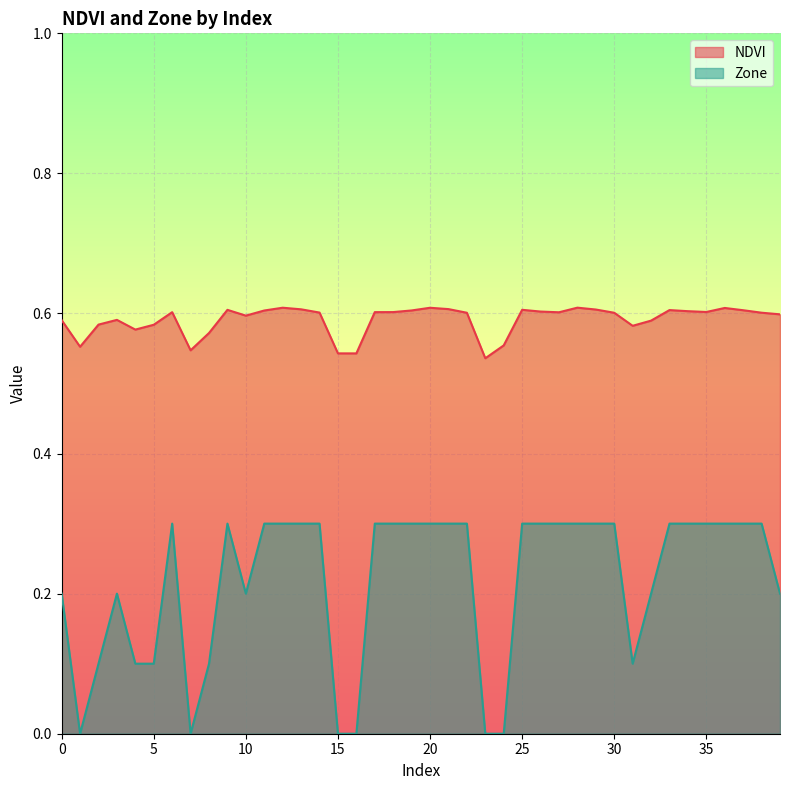

What is the value of the Zone point at the 20th from the left?

0.3